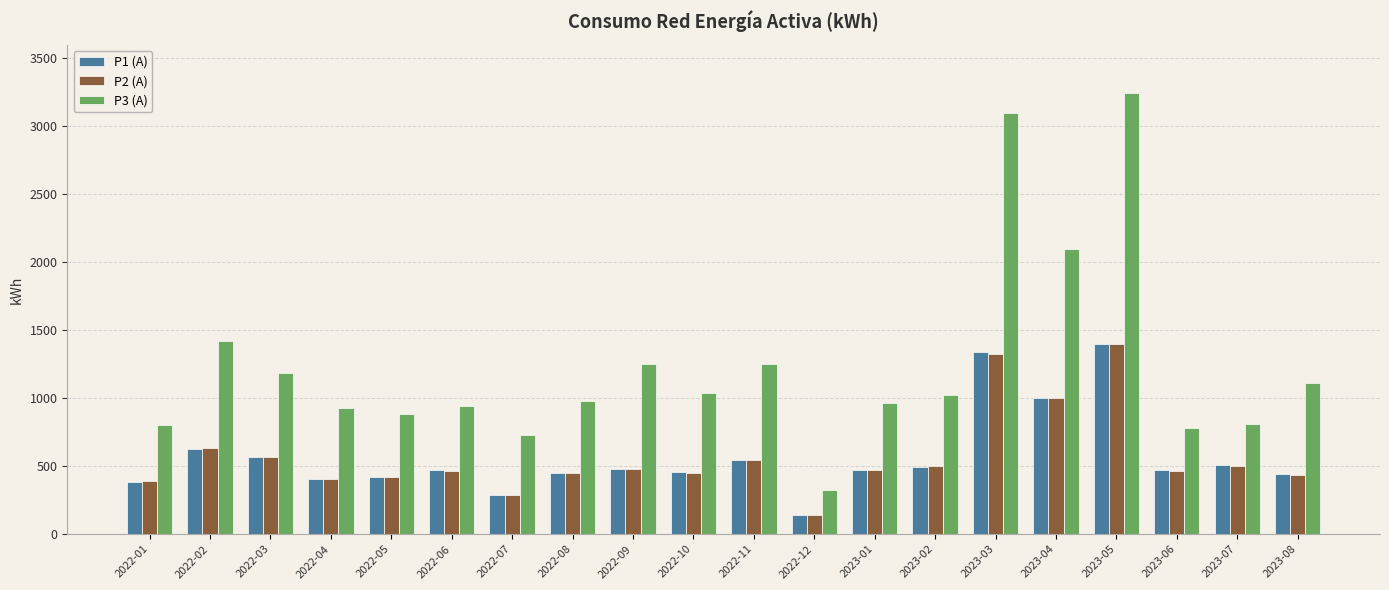

How many groups of bars are there?

20